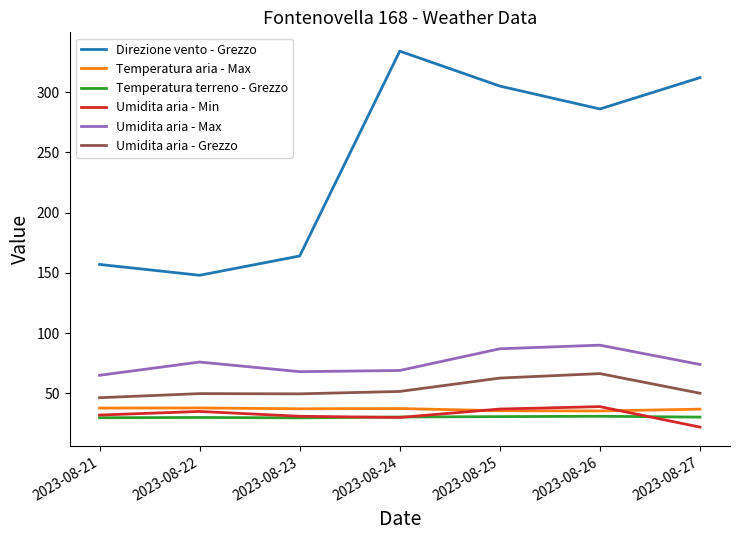

What is the sum of the Umidita aria - Grezzo values at 2023-08-26 and 2023-08-27?

116.5